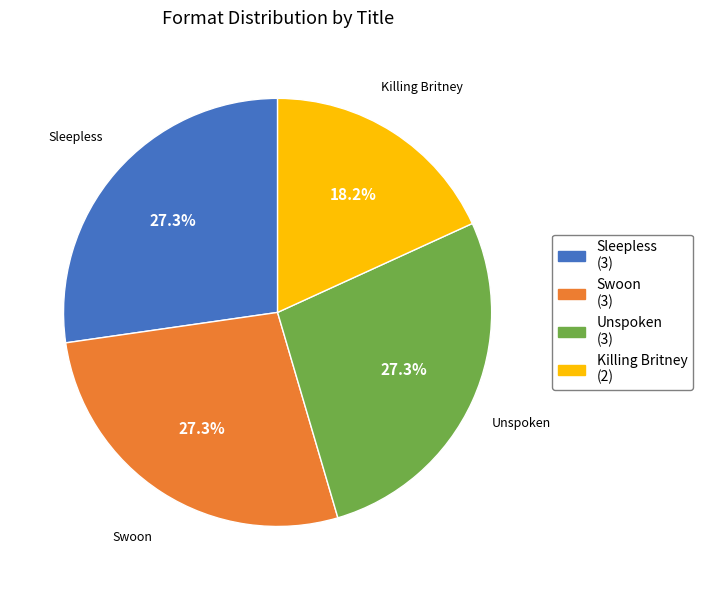

To the nearest percent, what percentage of the pie is Swoon?

27%